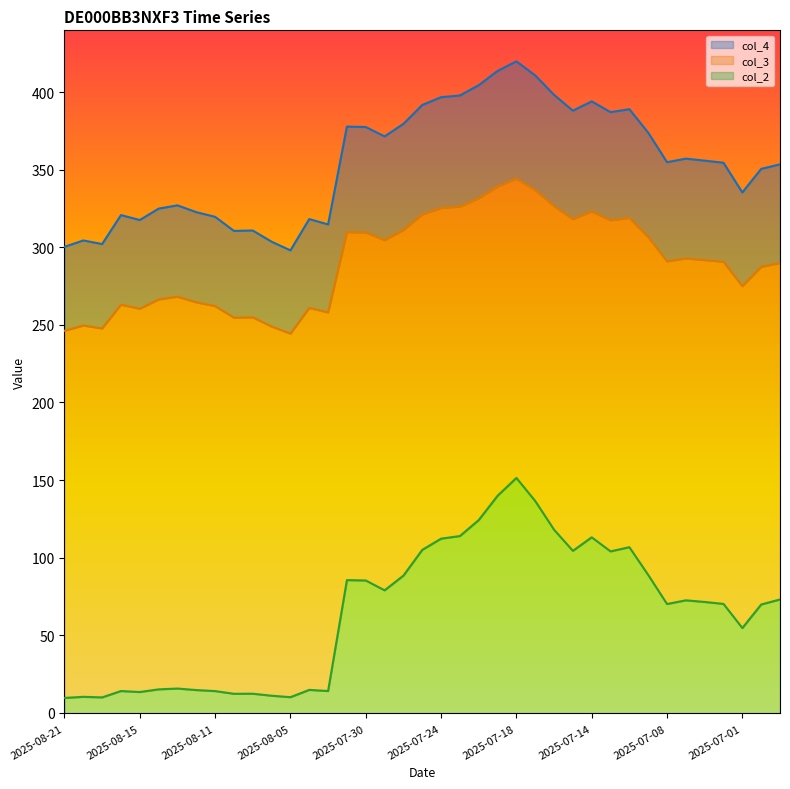

True or false: col_3 has a value of 139.1 at 2025-07-08.

False